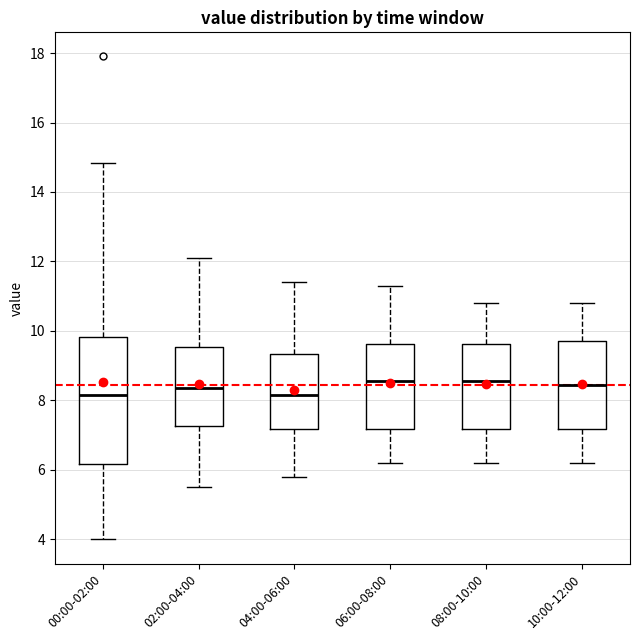

Reading left to right, read every box against the y-axis: the position of its median line, the range the box covers, and the ends of its whiskers. The values are not printed on the chart, so give them approximately, as read against the axis.

00:00-02:00: median 8.2, box 6.2 to 9.8, whiskers 4.0 to 14.8
02:00-04:00: median 8.4, box 7.2 to 9.6, whiskers 5.6 to 12.2
04:00-06:00: median 8.2, box 7.2 to 9.4, whiskers 5.8 to 11.4
06:00-08:00: median 8.6, box 7.2 to 9.6, whiskers 6.2 to 11.4
08:00-10:00: median 8.6, box 7.2 to 9.6, whiskers 6.2 to 10.8
10:00-12:00: median 8.4, box 7.2 to 9.8, whiskers 6.2 to 10.8